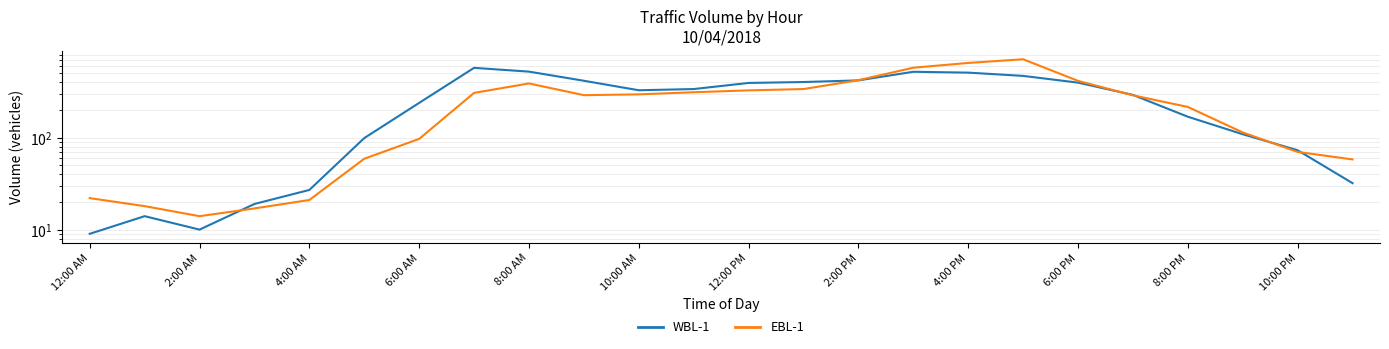

What is the greatest value displayed?

713